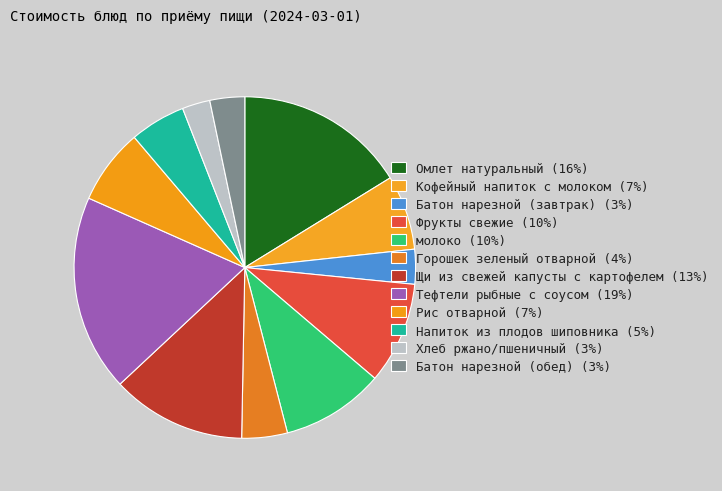

To the nearest percent, what is the average slice percentage?

8%